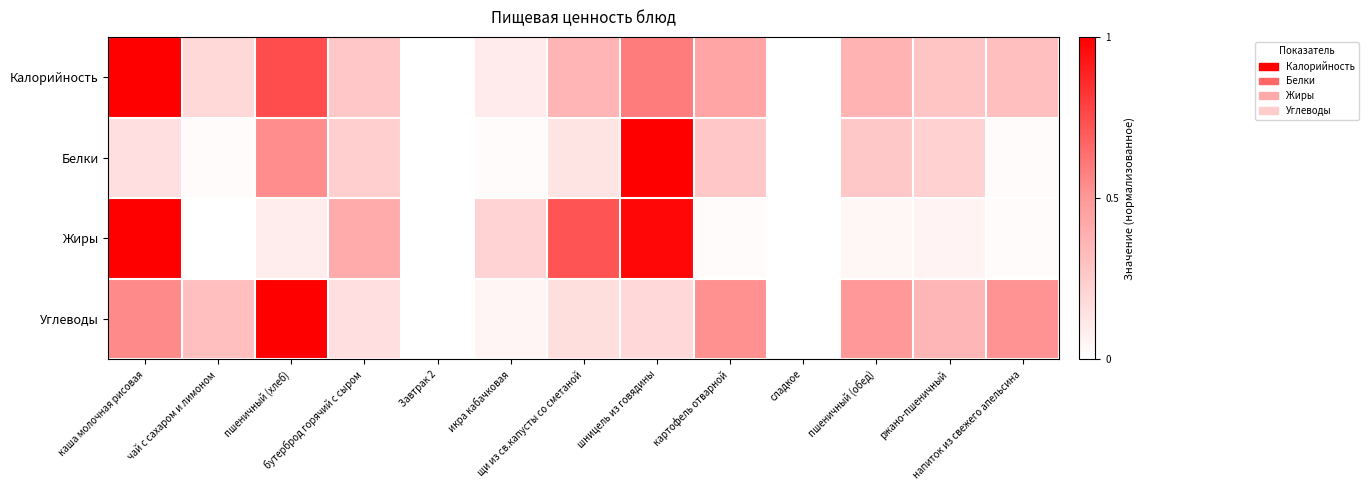

Rank the series by their average value, from highest to lowest.

Калорийность, Углеводы, Жиры, Белки